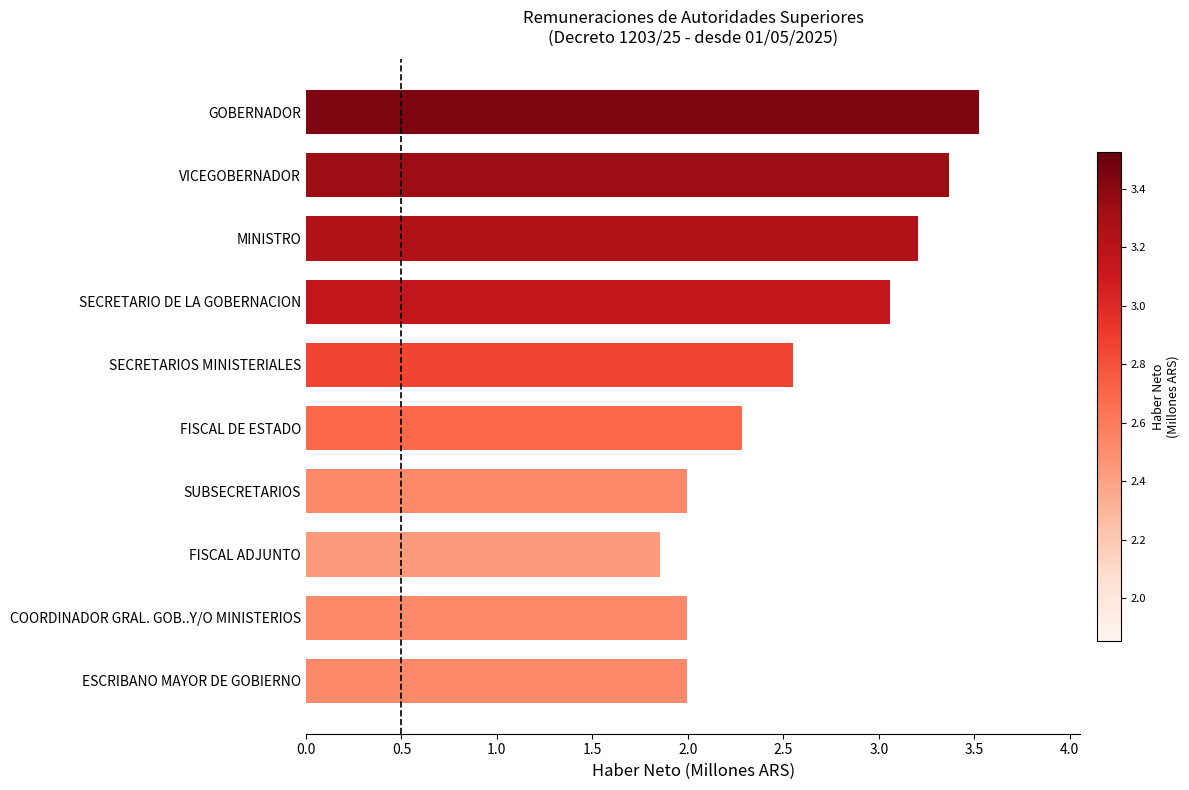

Read the value at FISCAL DE ESTADO.

2.3